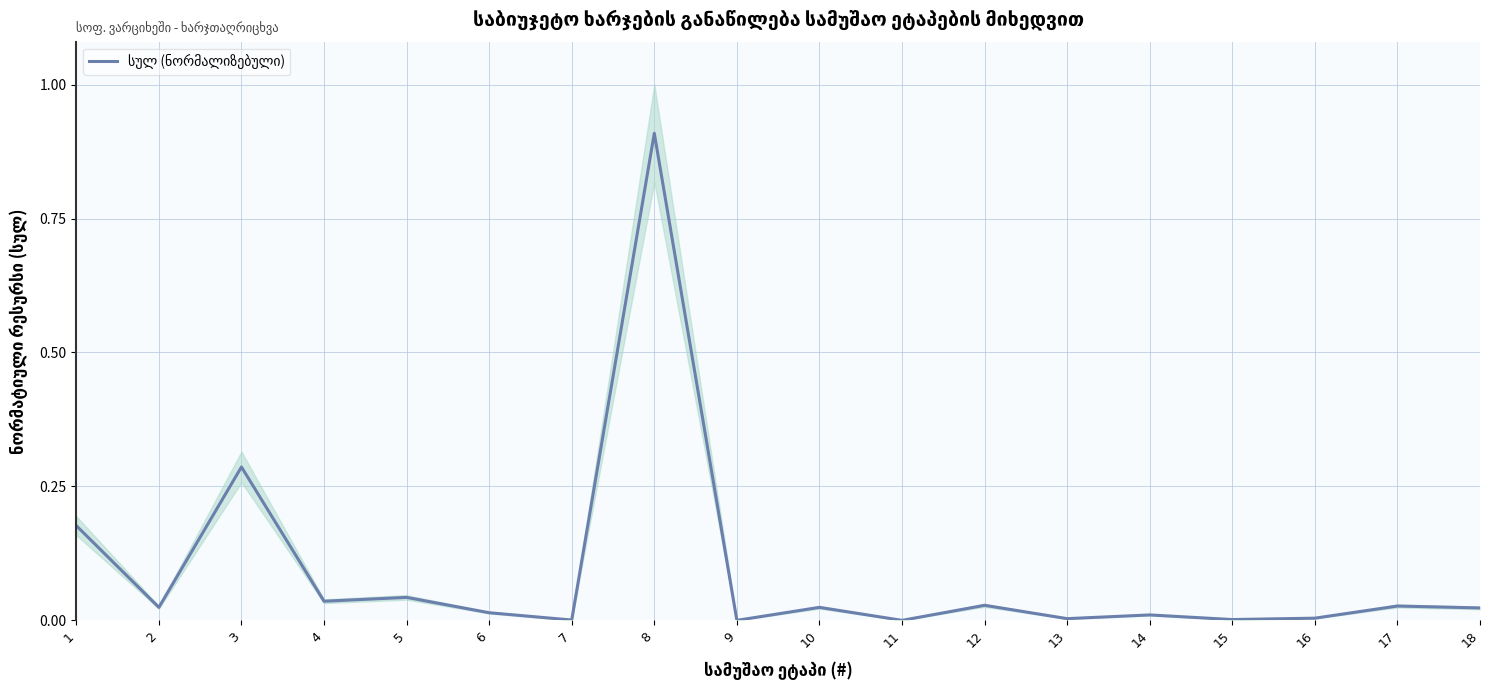

At which label is the value closest to 0?

11